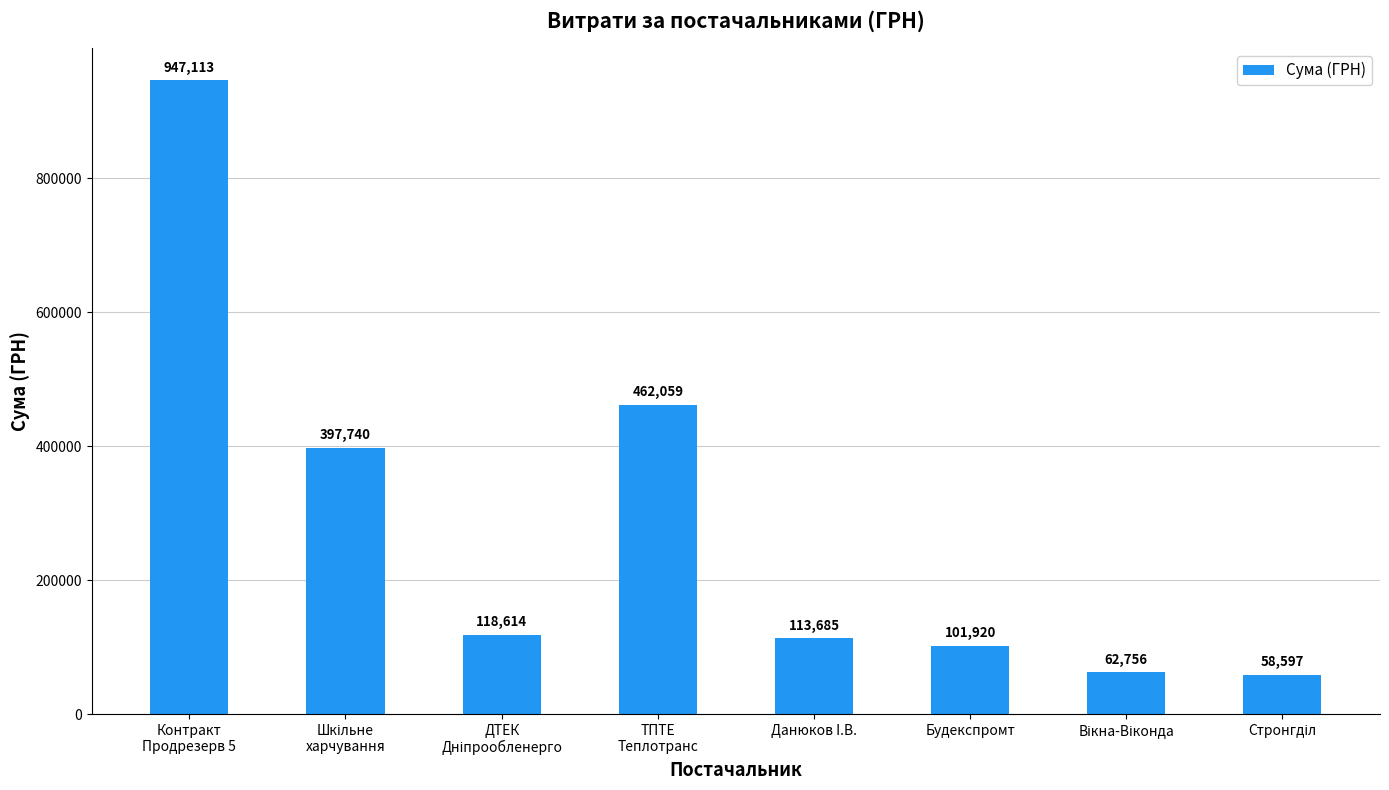

What is the label of the 5th bar from the left?

Данюков I.В.